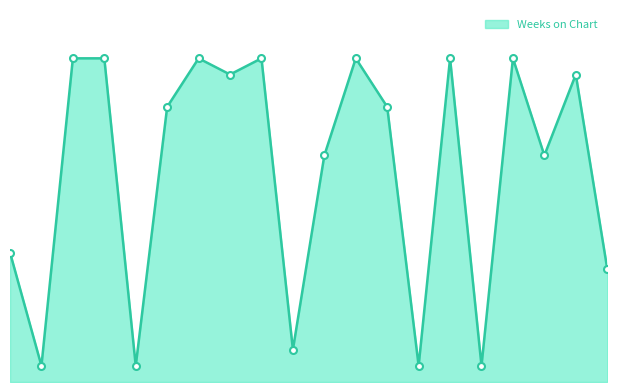

Does the chart have visible grid lines?

No